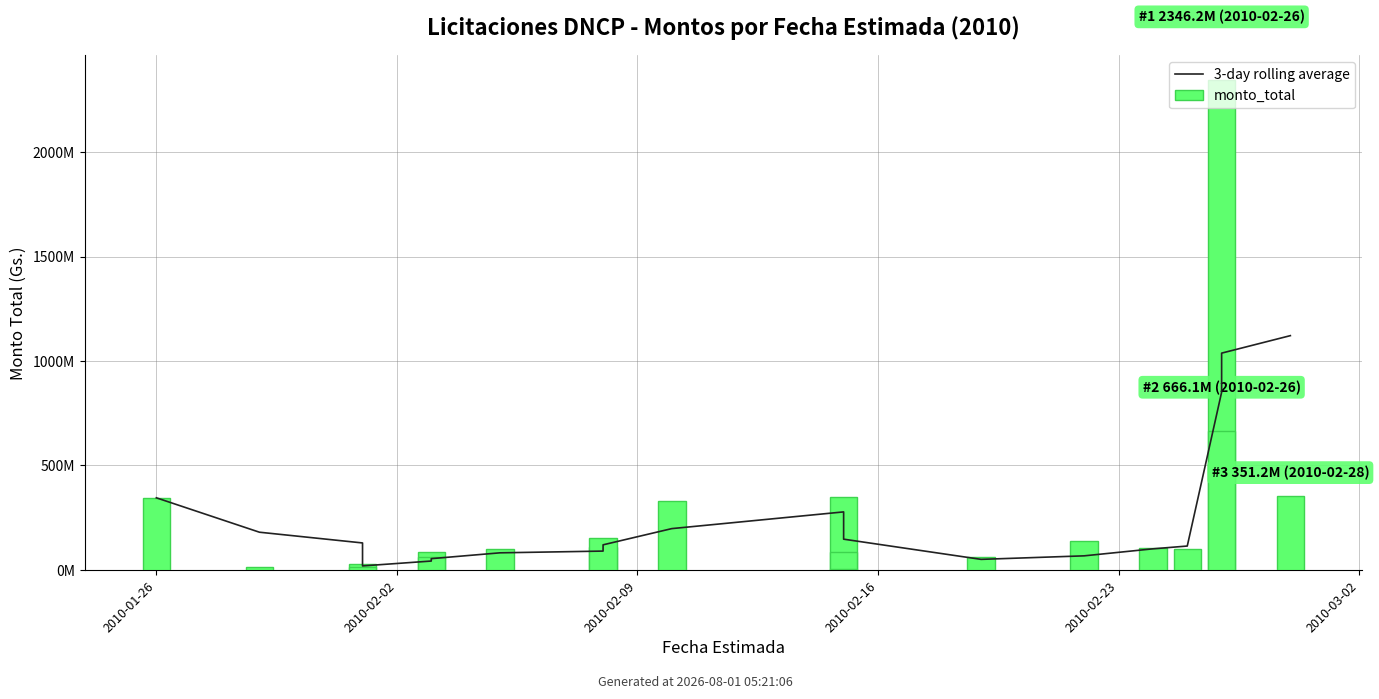

How many data points in 3-day rolling average are above 128350000?

9